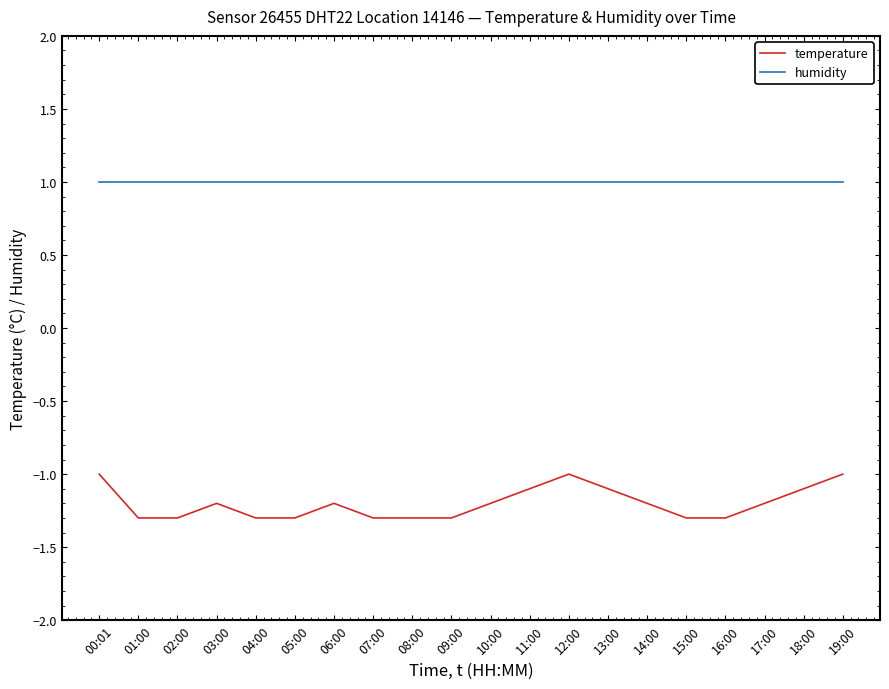

The value of temperature at 00:01 is -0.7. True or false?

False